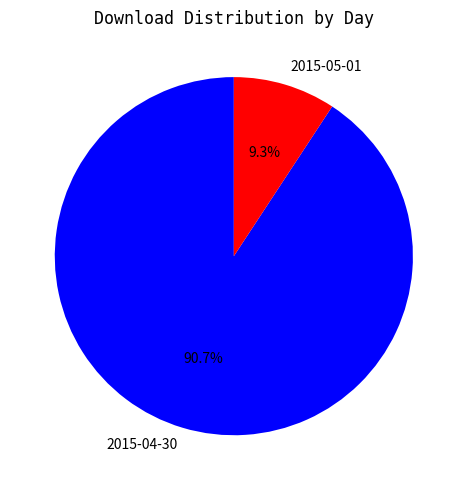

Between 2015-05-01 and 2015-04-30, which is larger?

2015-04-30